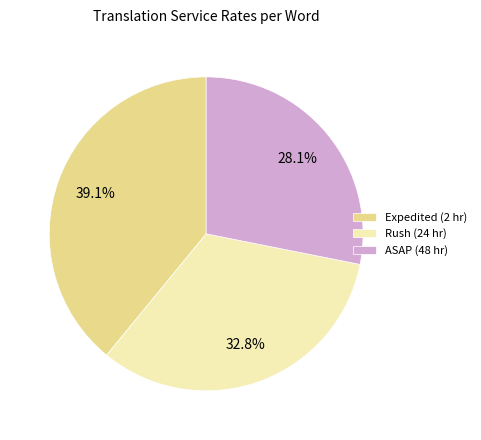

Is there any slice that represents more than half of the pie?

No